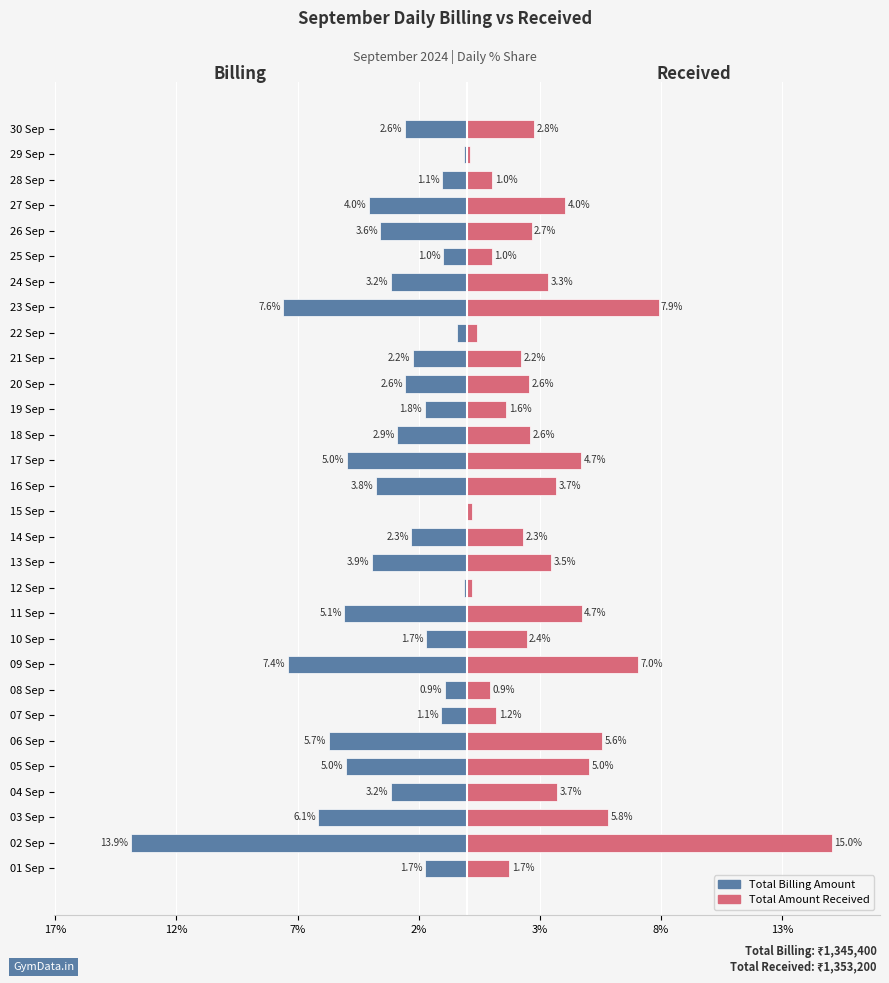

What is the value of the Total Billing Amount bar at the 25th from the left?

-1.0